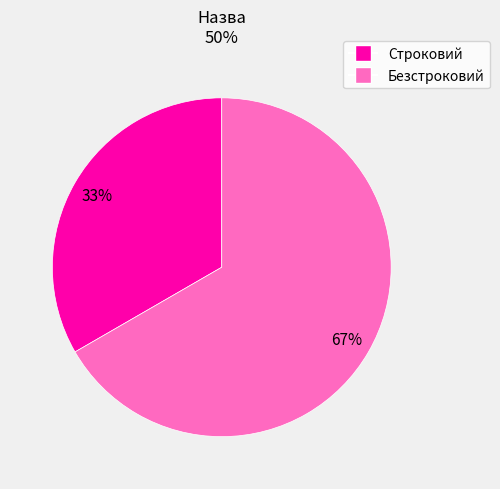

Does any single category account for the majority?

Yes